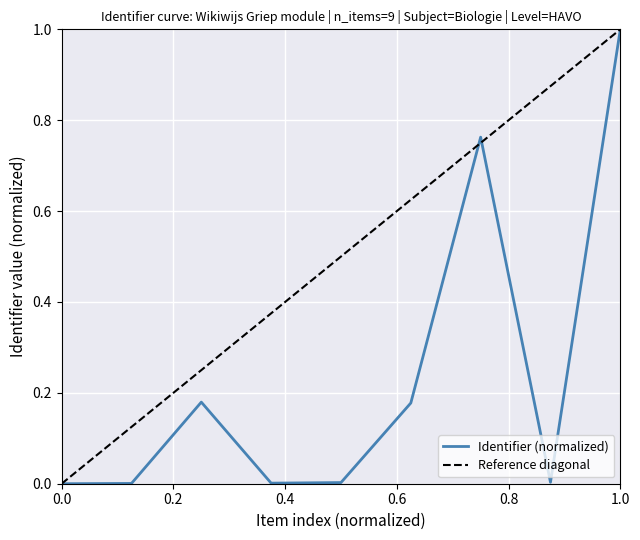

The chart shows a value of 0.0 at Opdracht 1. True or false?

False